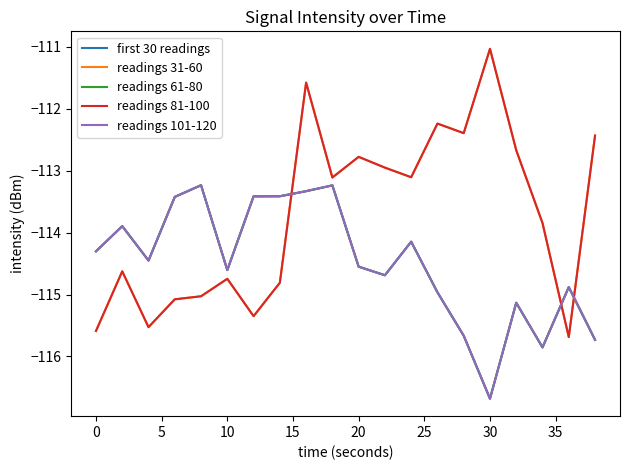

Reading right to left, list all the values displayed in this chart.

first 30 readings: -115.7	-114.9	-115.9	-115.1	-116.7	-115.7	-115.0	-114.1	-114.7	-114.5	-113.2	-113.3	-113.4	-113.4	-114.6	-113.2	-113.4	-114.5	-113.9	-114.3
readings 31-60: -112.4	-115.7	-113.8	-112.7	-111.0	-112.4	-112.2	-113.1	-113.0	-112.8	-113.1	-111.6	-114.8	-115.3	-114.7	-115.0	-115.1	-115.5	-114.6	-115.6
readings 61-80: -115.7	-114.9	-115.9	-115.1	-116.7	-115.7	-115.0	-114.1	-114.7	-114.5	-113.2	-113.3	-113.4	-113.4	-114.6	-113.2	-113.4	-114.5	-113.9	-114.3
readings 81-100: -112.4	-115.7	-113.8	-112.7	-111.0	-112.4	-112.2	-113.1	-113.0	-112.8	-113.1	-111.6	-114.8	-115.3	-114.7	-115.0	-115.1	-115.5	-114.6	-115.6
readings 101-120: -115.7	-114.9	-115.9	-115.1	-116.7	-115.7	-115.0	-114.1	-114.7	-114.5	-113.2	-113.3	-113.4	-113.4	-114.6	-113.2	-113.4	-114.5	-113.9	-114.3